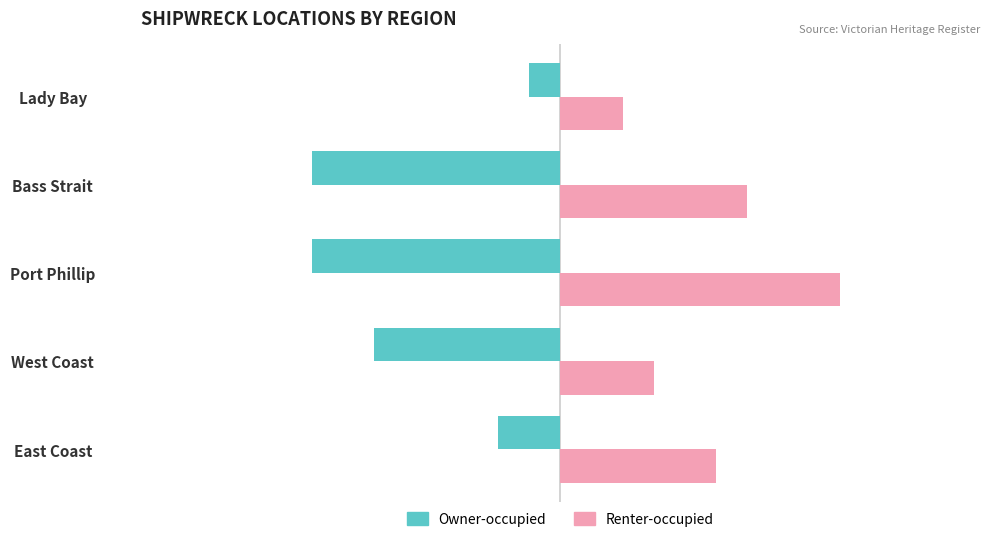

What is the average value of the Owner-occupied series?

-5